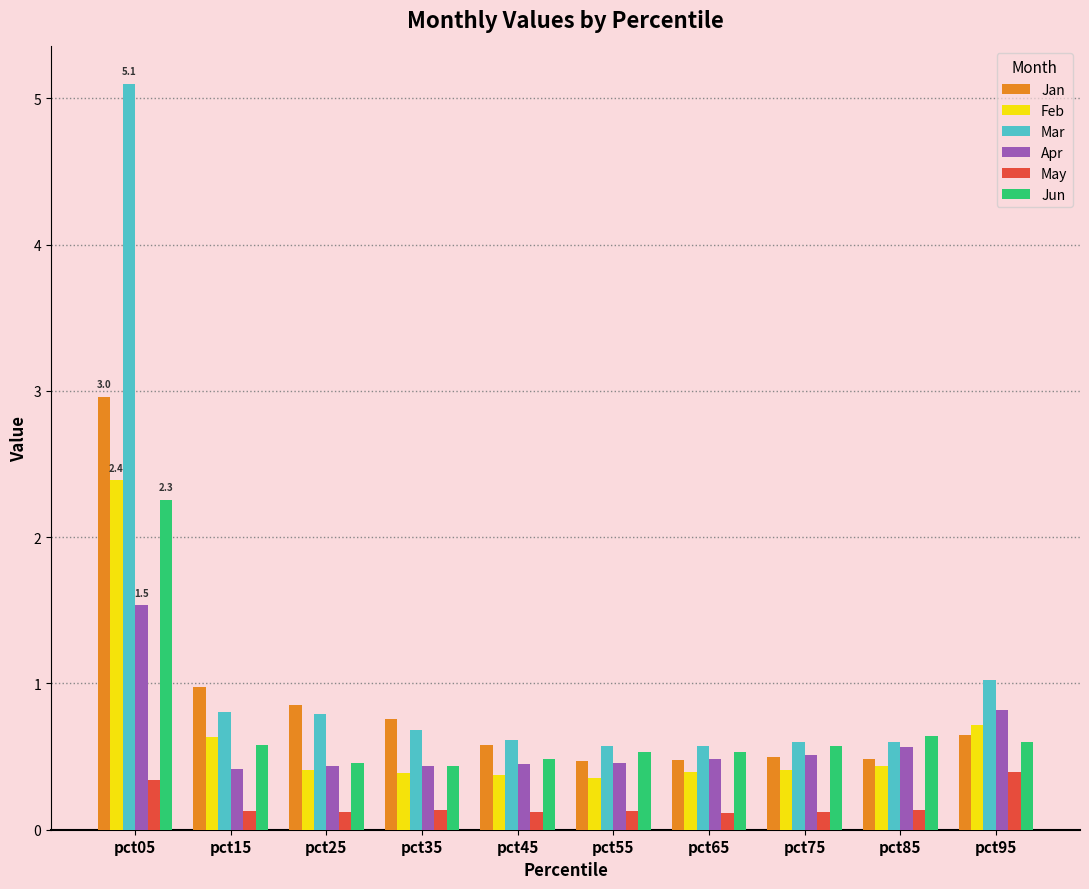

Is the value of Feb at pct95 greater than the value of May at pct75?

Yes